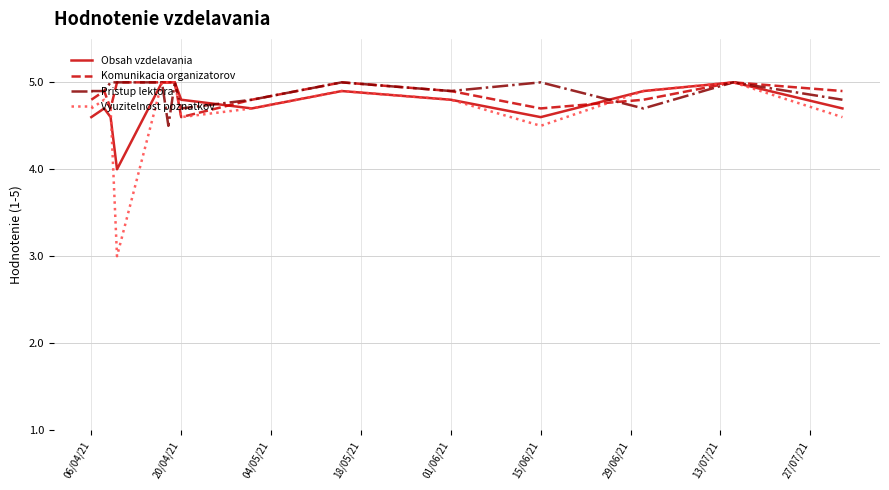

Which series has the widest spread of values?

Vyuzitelnost poznatkov